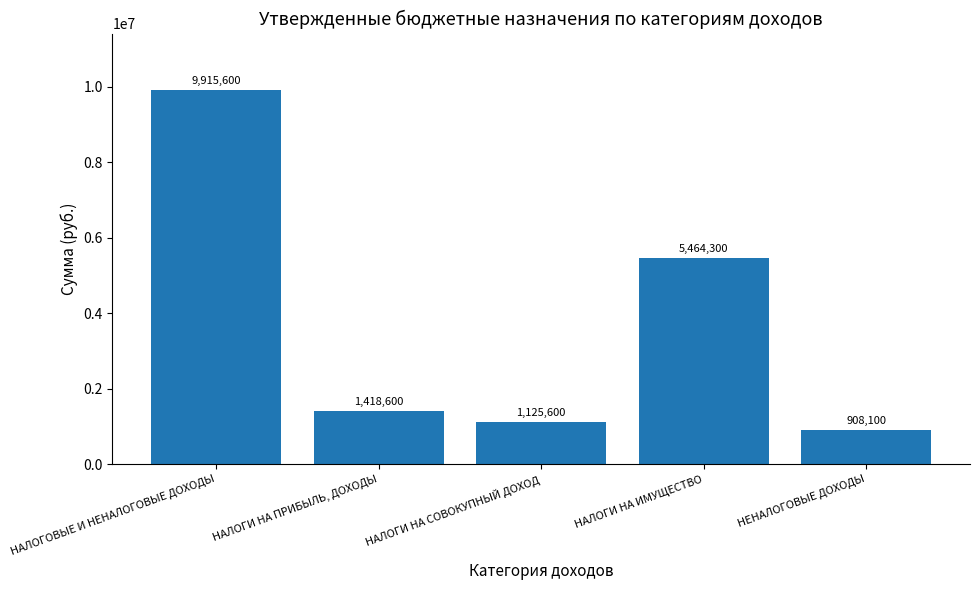

True or false: the data shows 1125600 at НАЛОГИ НА СОВОКУПНЫЙ ДОХОД.

True